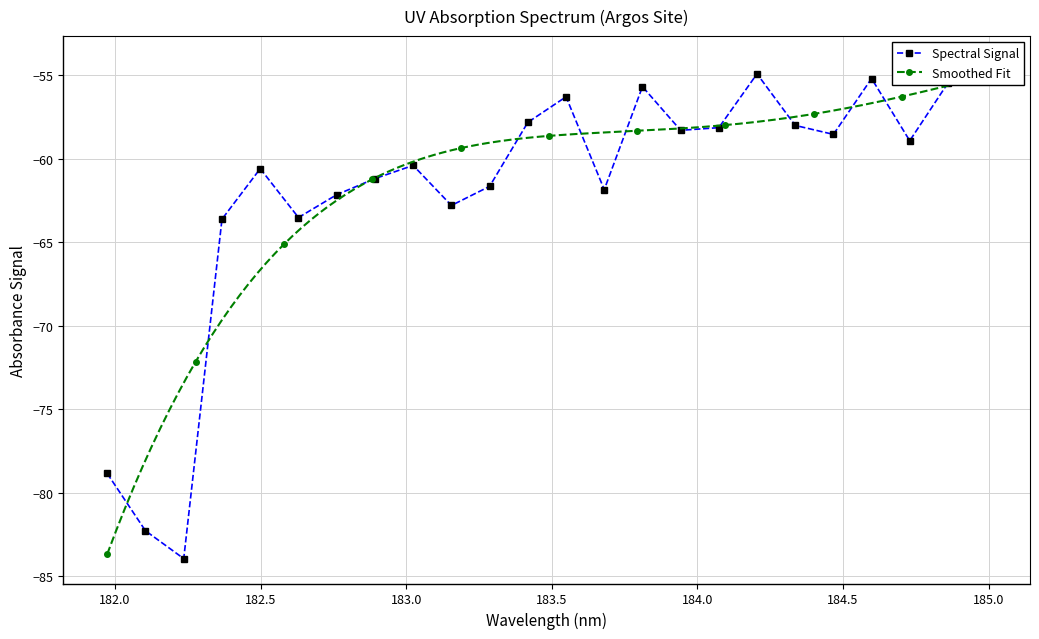

What is the sum of all values?

-1484.2